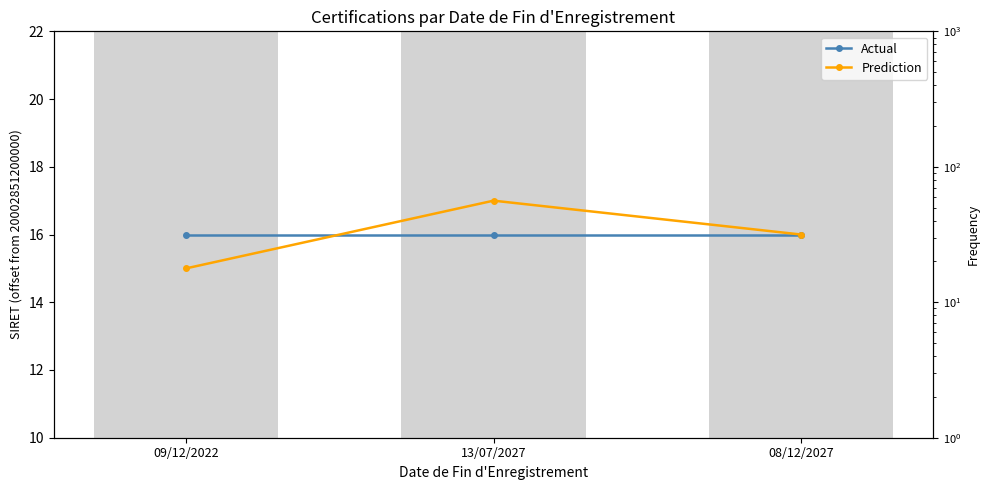

Is it true that Actual equals 16 at 08/12/2027?

True